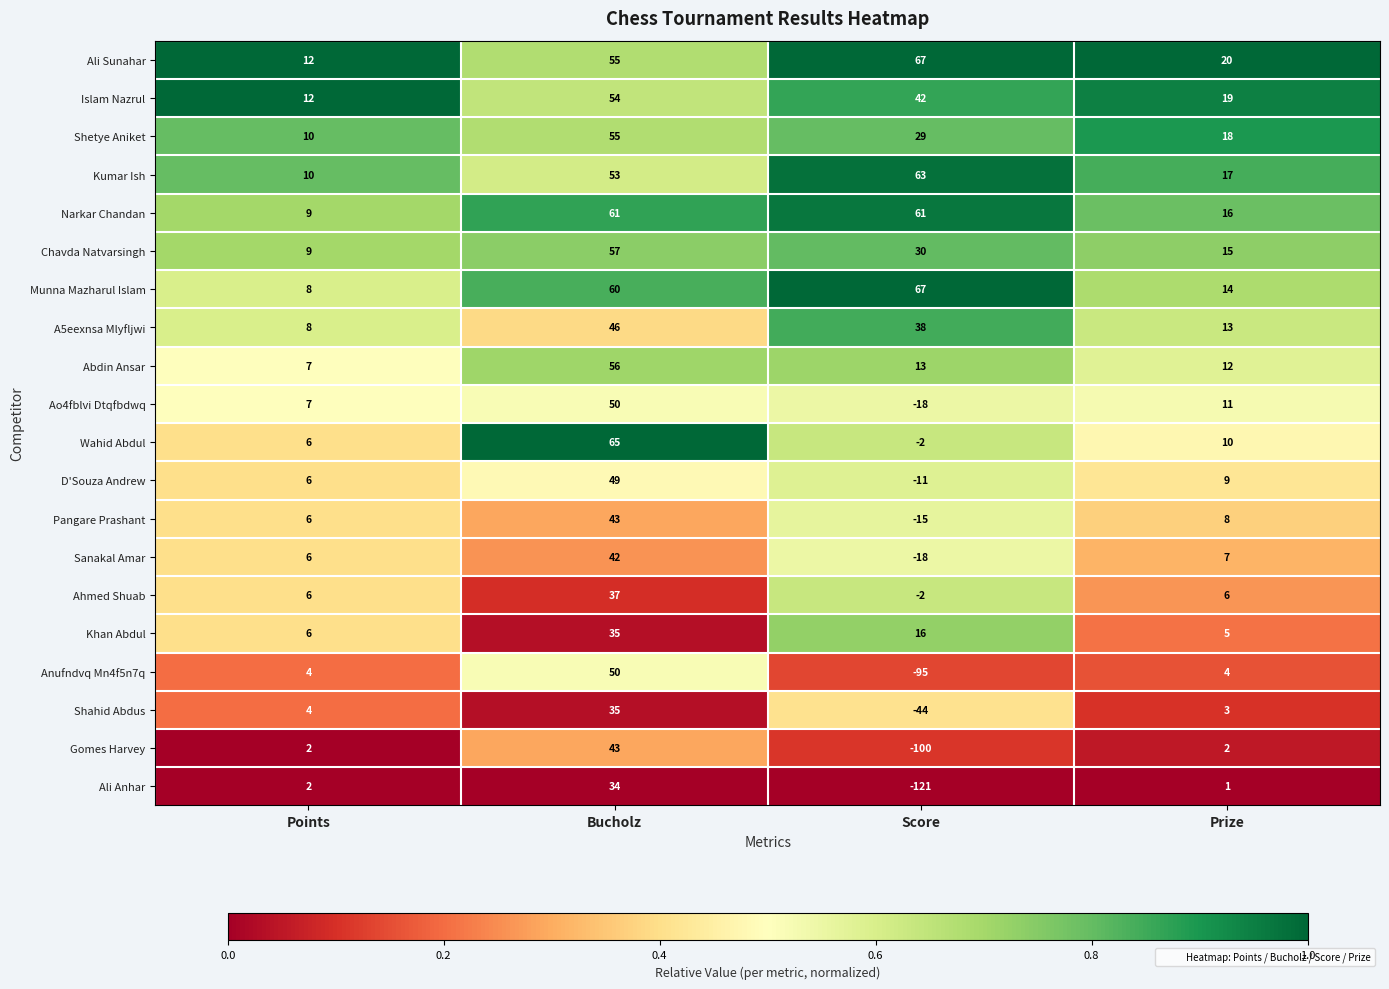

Which series has the widest spread of values?

Ali Anhar